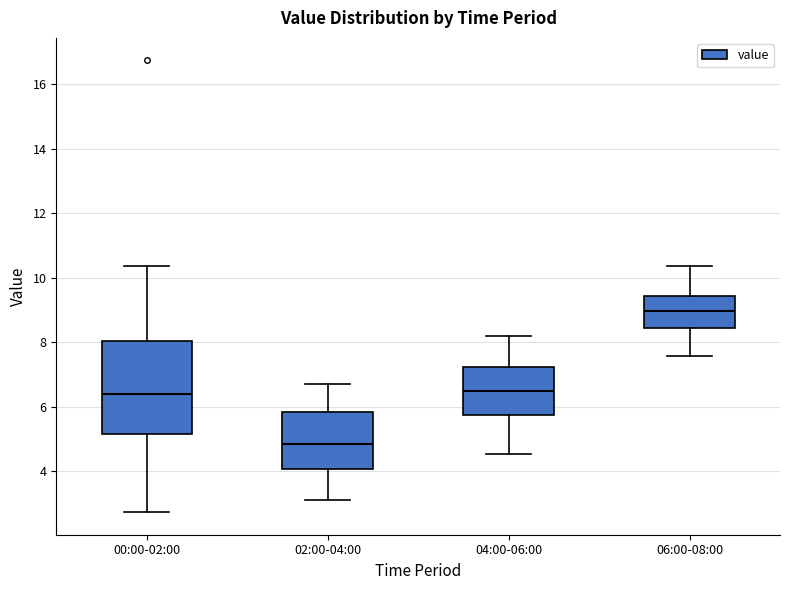

Reading left to right, read every box against the y-axis: the position of its median line, the range the box covers, and the ends of its whiskers. The values are not printed on the chart, so give them approximately, as read against the axis.

00:00-02:00: median 6.4, box 5.2 to 8.0, whiskers 2.8 to 10.4
02:00-04:00: median 4.8, box 4.0 to 5.8, whiskers 3.2 to 6.8
04:00-06:00: median 6.4, box 5.8 to 7.2, whiskers 4.6 to 8.2
06:00-08:00: median 9.0, box 8.4 to 9.4, whiskers 7.6 to 10.4